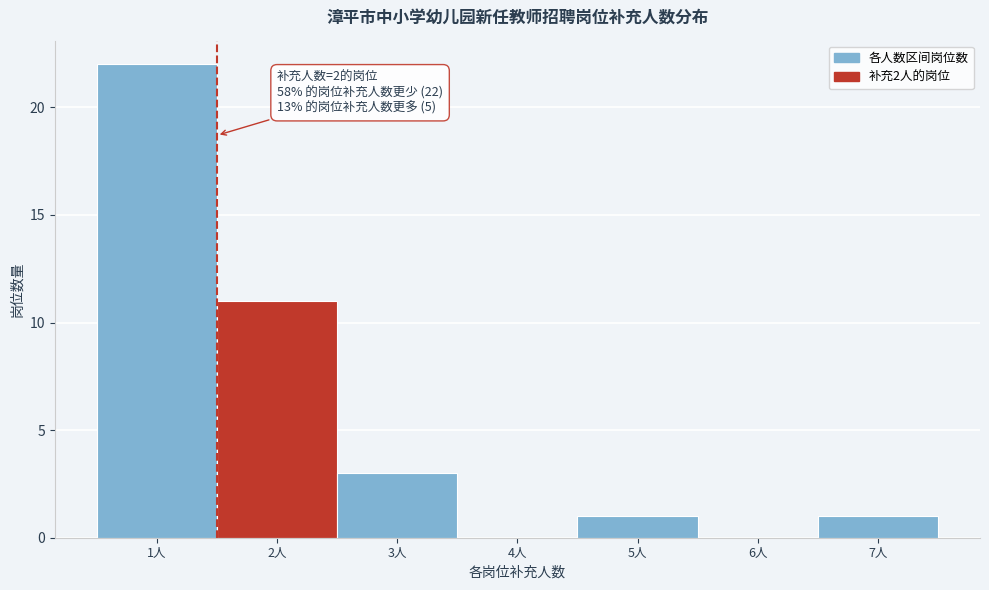

Reading left to right, transcribe all the data shown in this chart.

1人=22	2人=11	3人=3	4人=0	5人=1	6人=0	7人=1